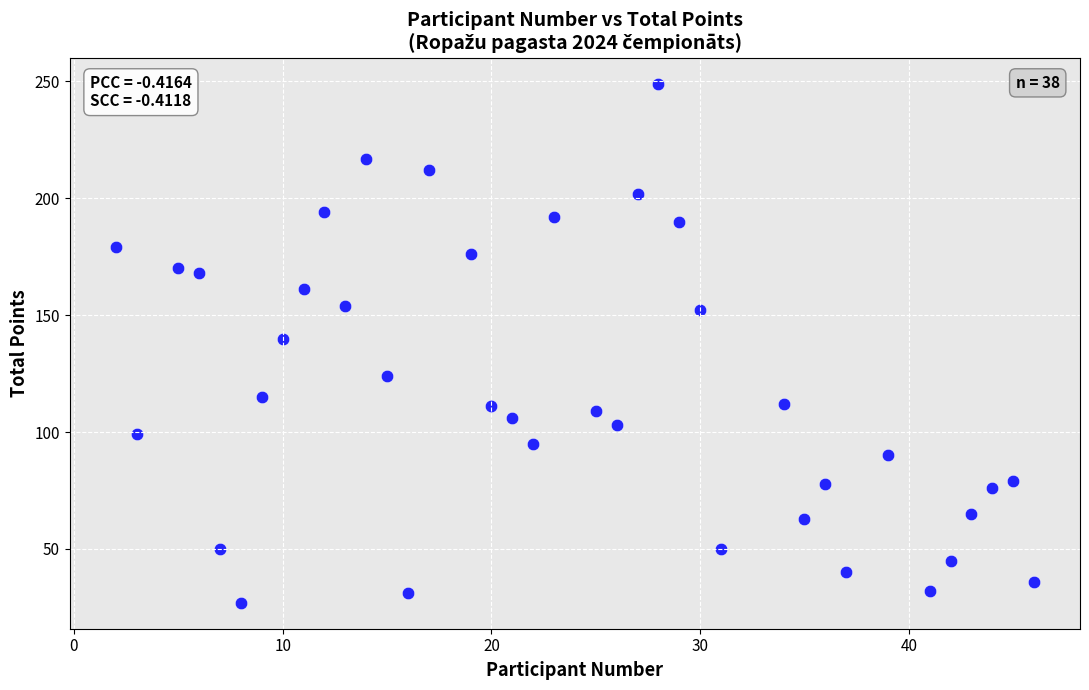

What is the range of X values (max minus min)?

44